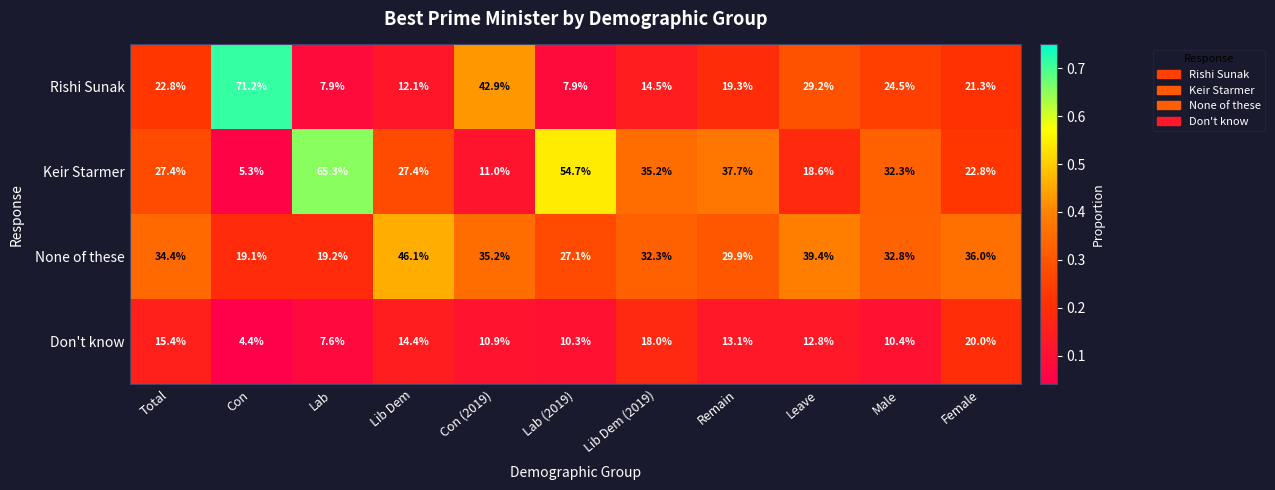

What is the difference between the highest and lowest values at Female?

16.0